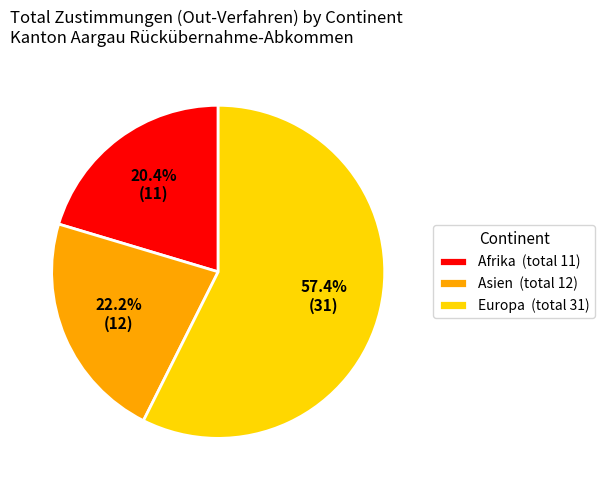

Which slice is the largest?

Europa (total 31)